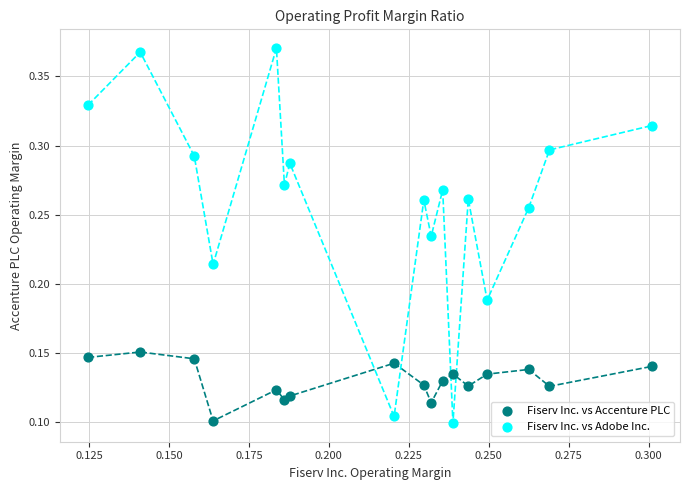

Which series reaches the maximum Y coordinate?

Fiserv Inc. vs Adobe Inc.